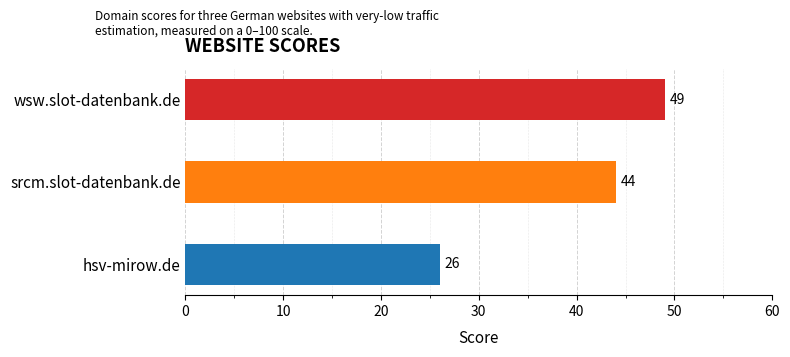

What is the greatest value displayed?

49